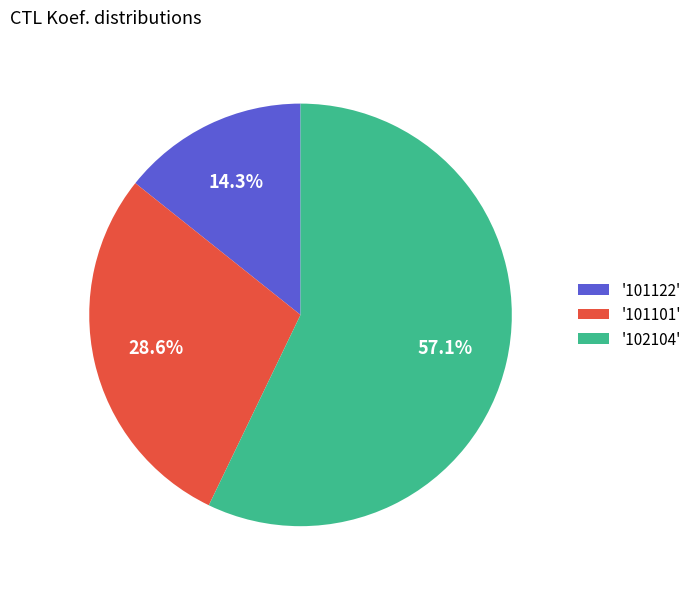

What is the largest slice in the pie chart?

'102104'